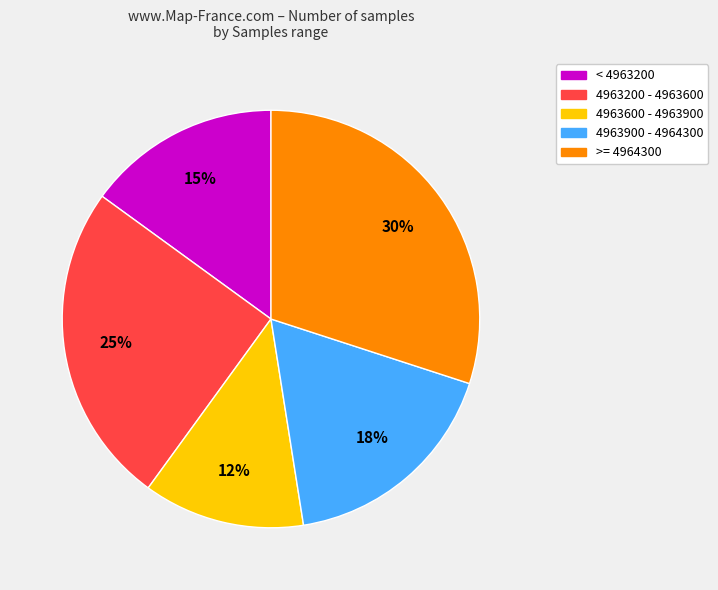

Is there any slice that represents more than half of the pie?

No